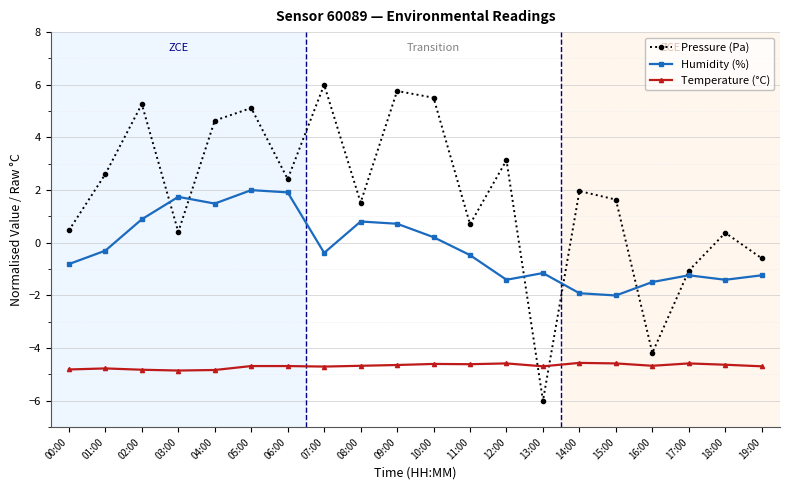

What is the smallest value displayed?

-6.0